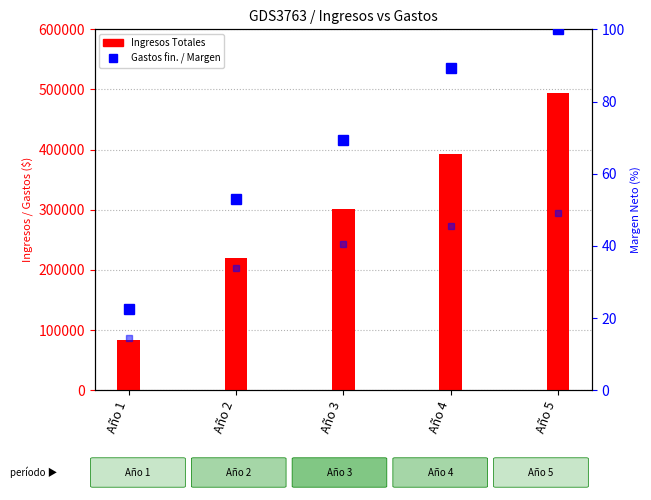

The value of Gastos financieros (% max) at Año 1 is 12.1. True or false?

False